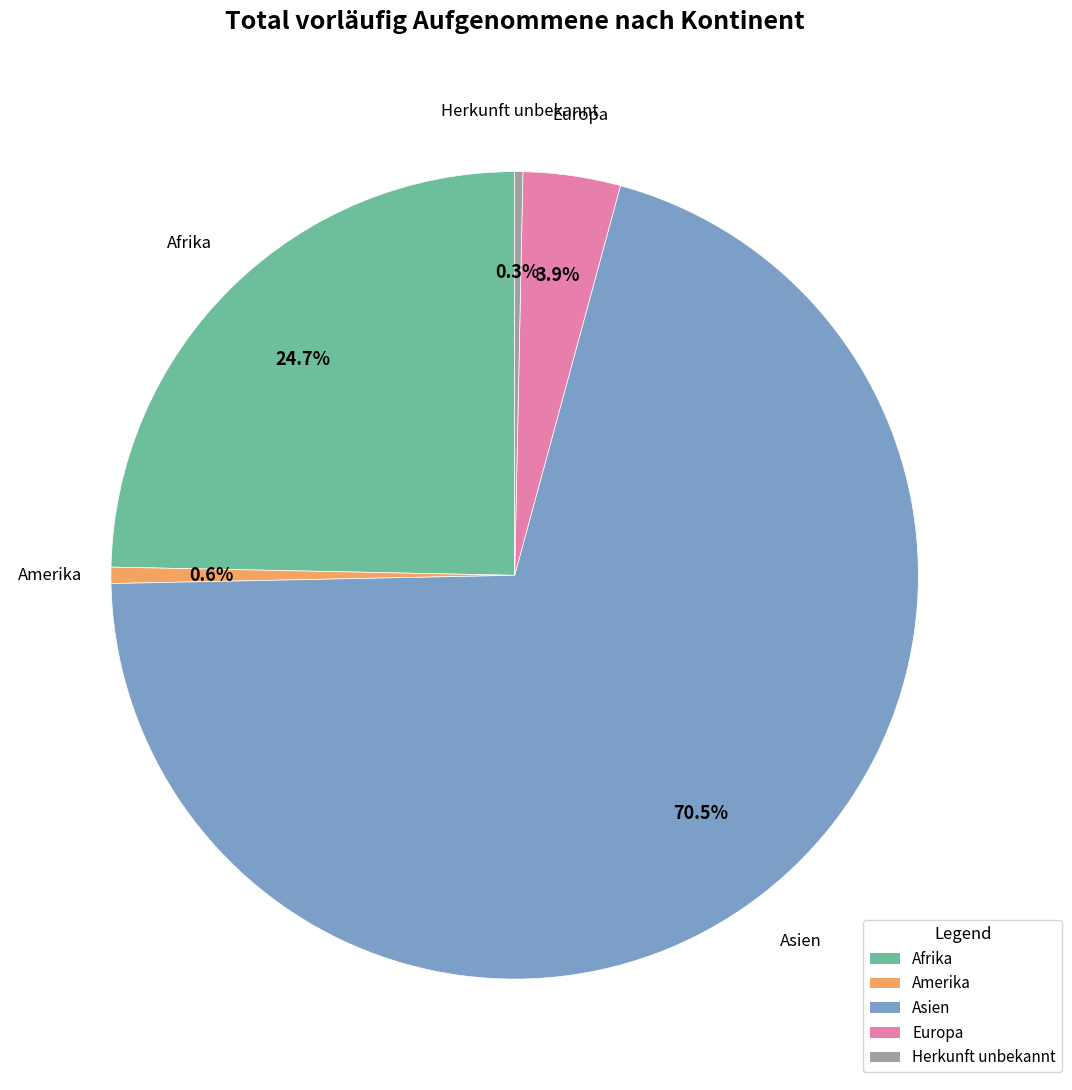

Which category has the biggest portion of the pie?

Asien